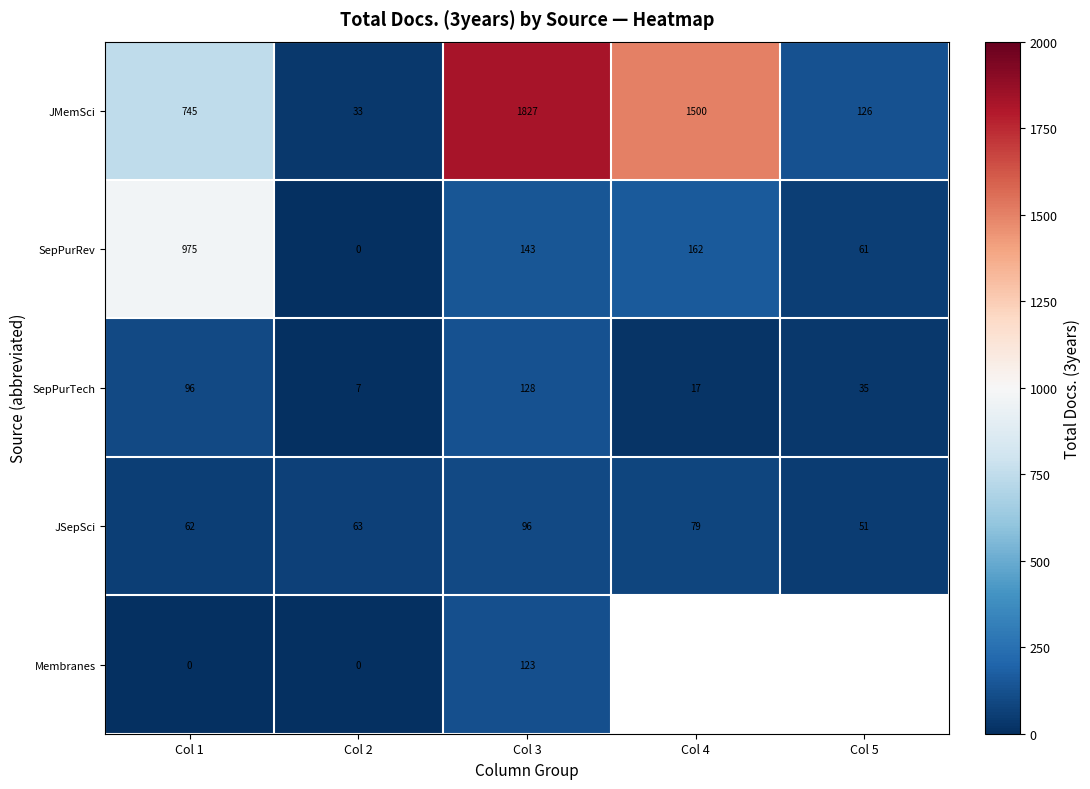

What is the difference between the highest and lowest values at Col 3?

1731